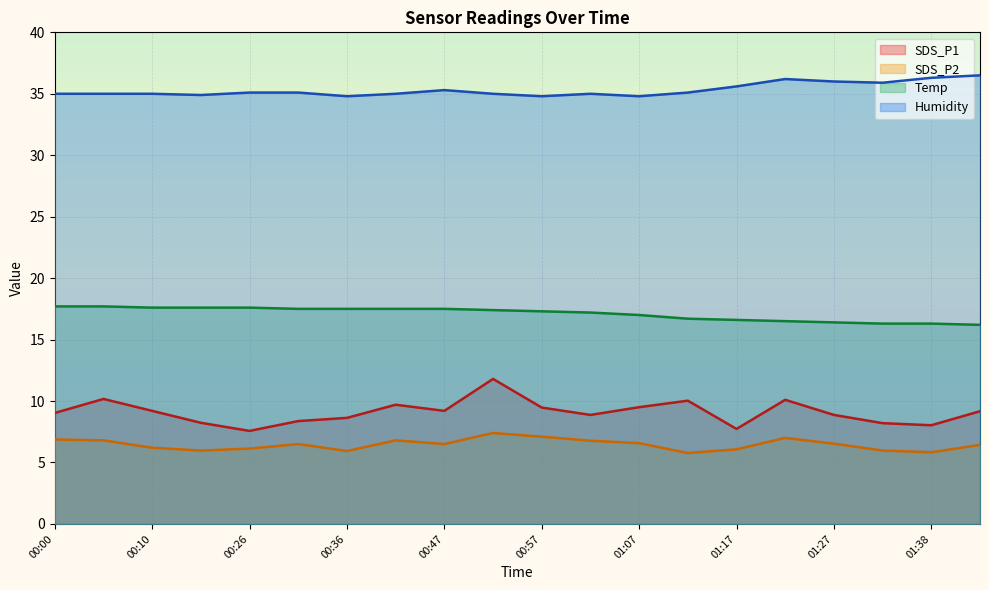

What is the label of the 13th point from the right?

00:42